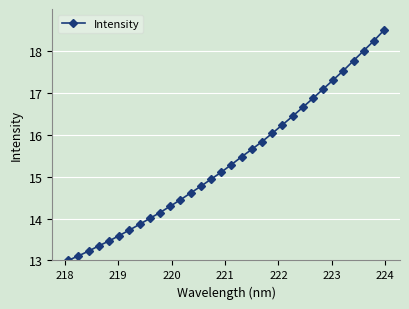

Count the number of data series in this chart.

1